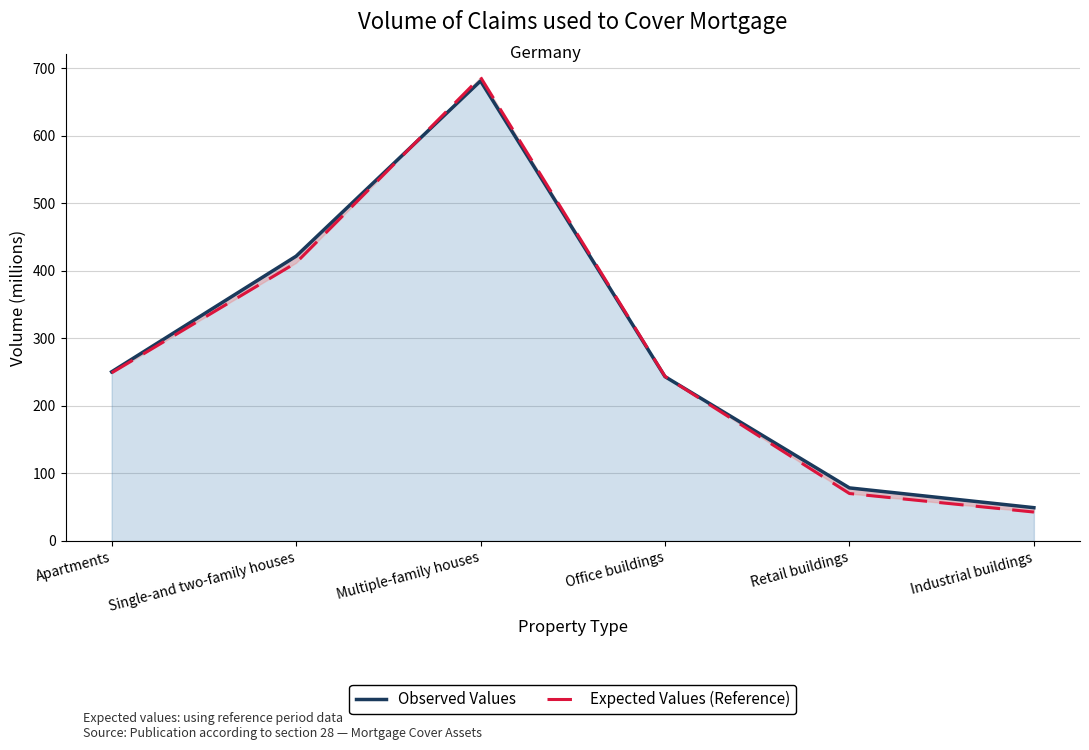

What is the greatest value displayed?

687.1